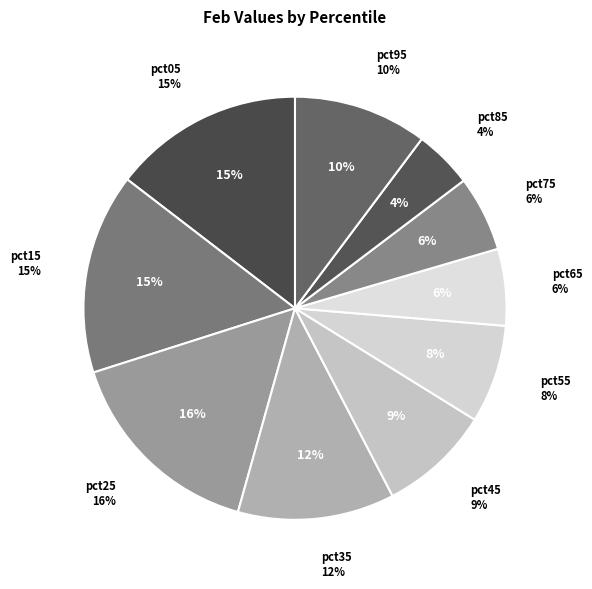

Is the sum of pct75 and pct25 greater than half?

No